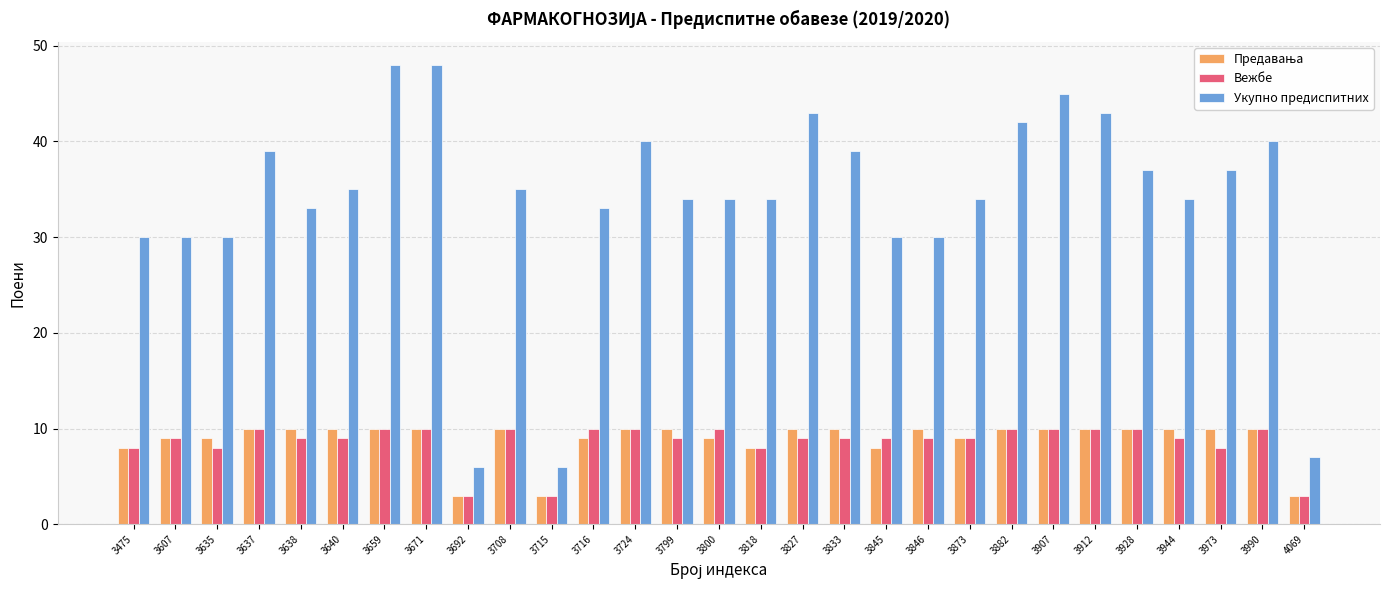

Which series has the largest total across all categories?

Укупно предиспитних